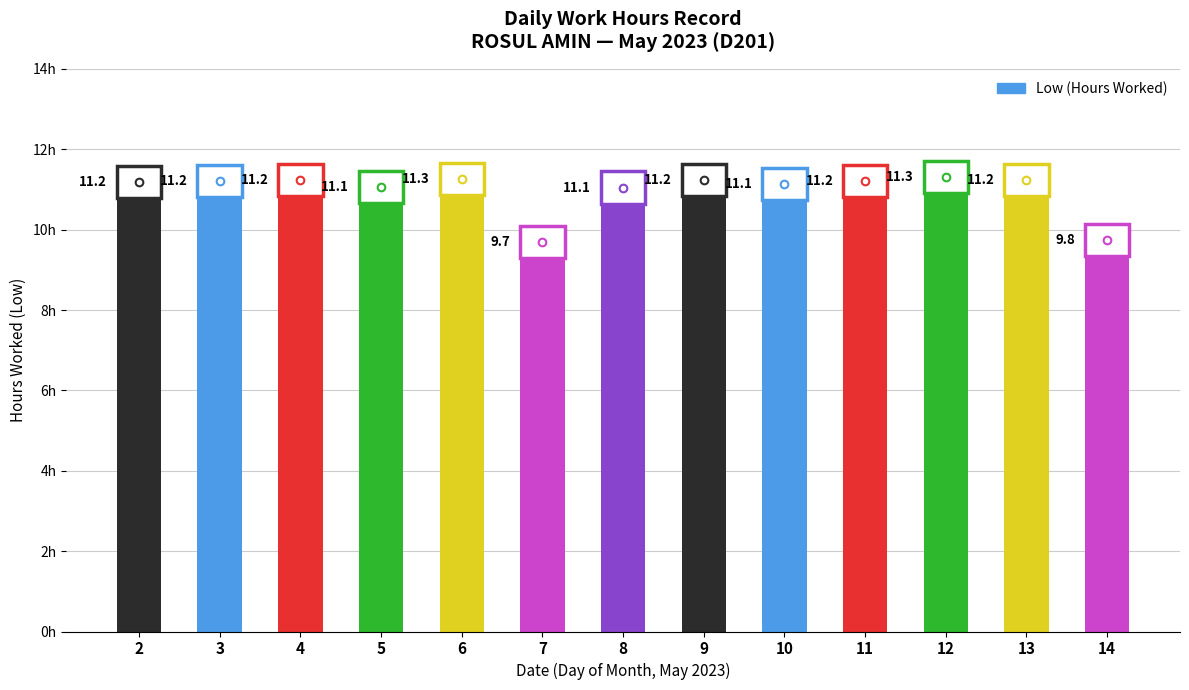

The value at 4 is 16.7. True or false?

False